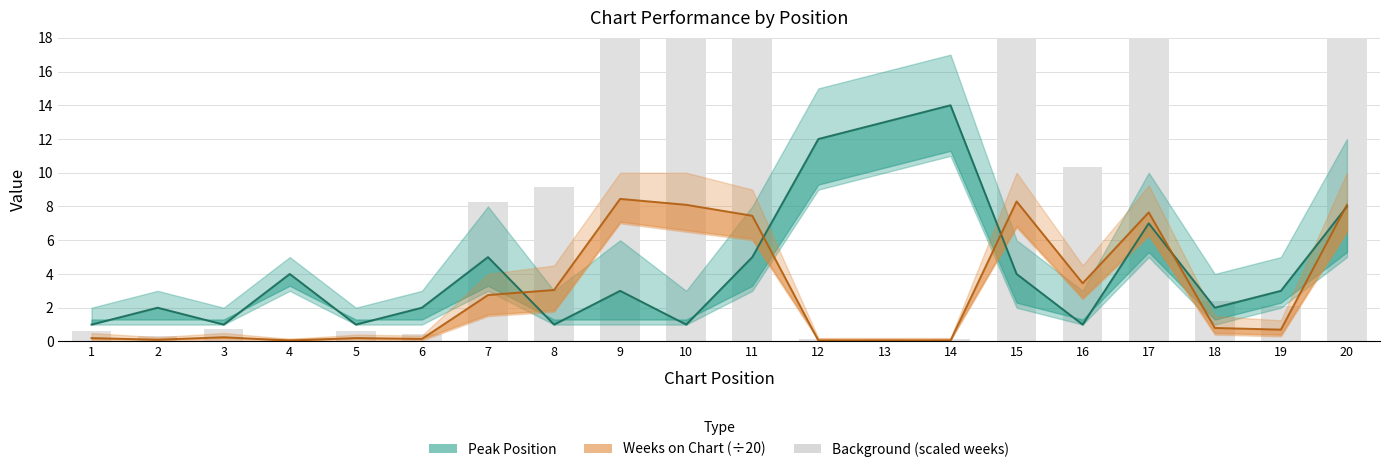

Reading left to right, transcribe all the data shown in this chart.

Peak Position: 1.0	2.0	1.0	4.0	1.0	2.0	5.0	1.0	3.0	1.0	5.0	12.0	13.0	14.0	4.0	1.0	7.0	2.0	3.0	8.0
Weeks on Chart: 0.2	0.1	0.2	0.1	0.2	0.1	2.8	3.0	8.4	8.1	7.5	0.1	0.1	0.1	8.3	3.5	7.7	0.8	0.7	8.1